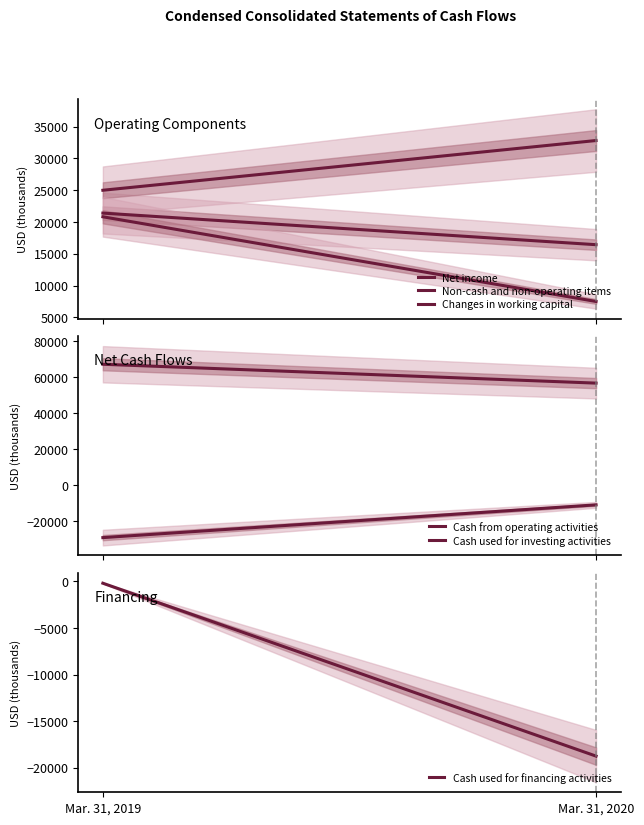

What is the difference between the maximum and minimum values in the Cash used for investing activities series?

18193